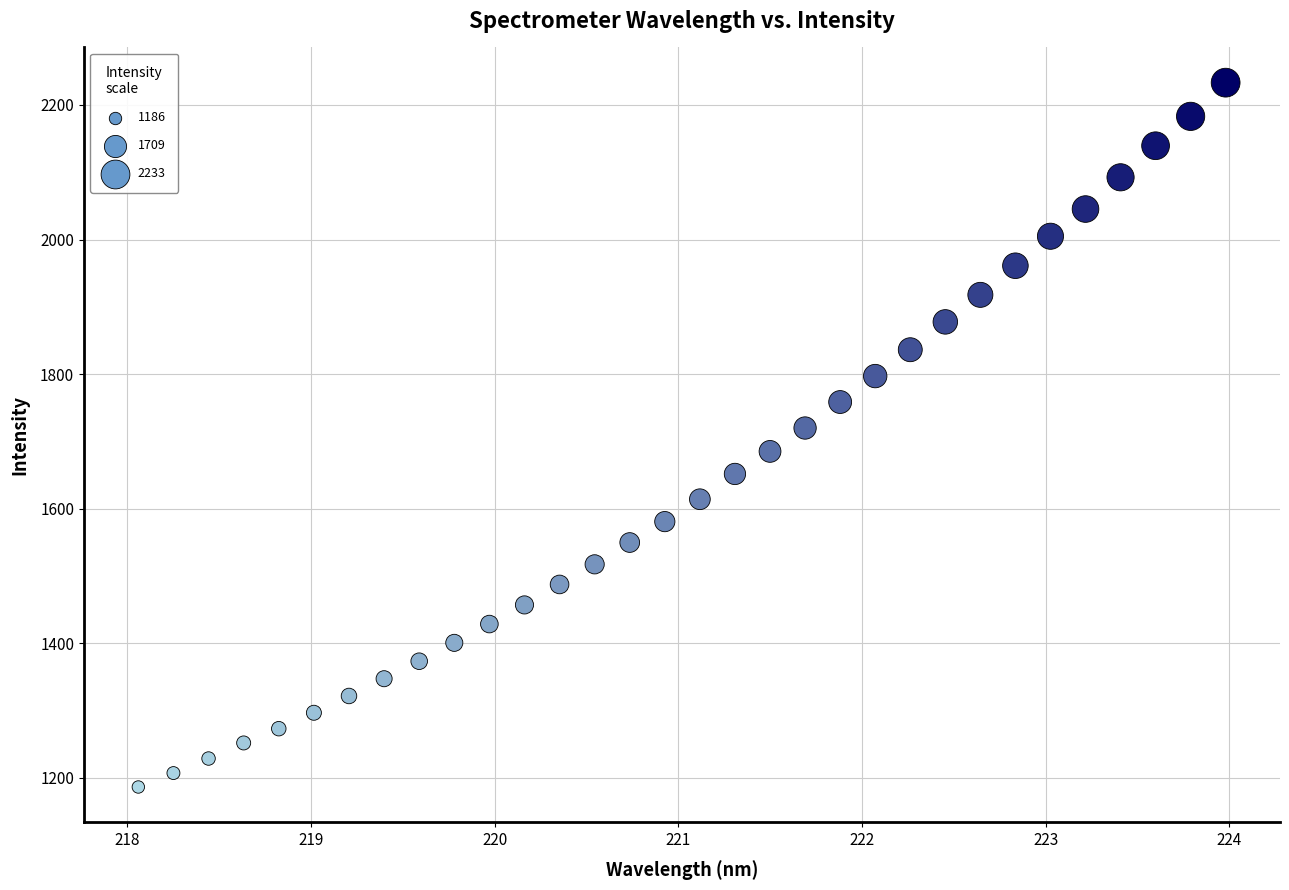

What is the range of Y values (max minus min)?

1046.8